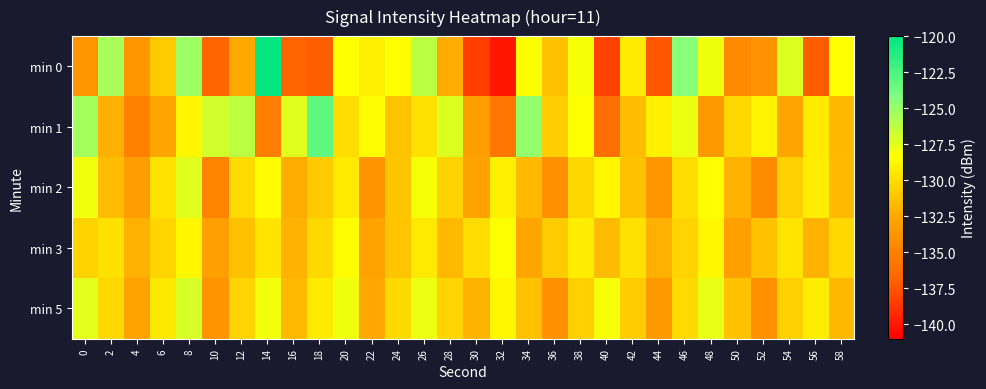

Which series has the largest range (max minus min)?

min 0